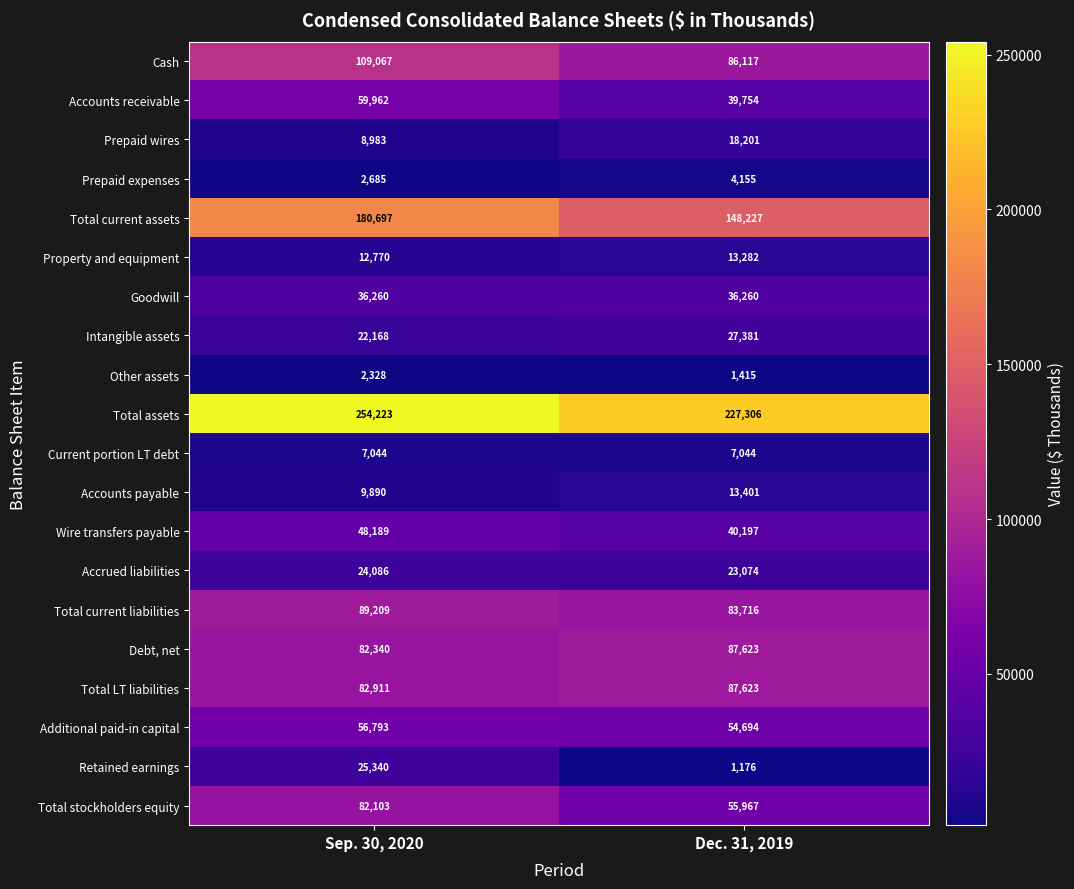

True or false: Total stockholders equity has a value of 94907 at Dec. 31, 2019.

False